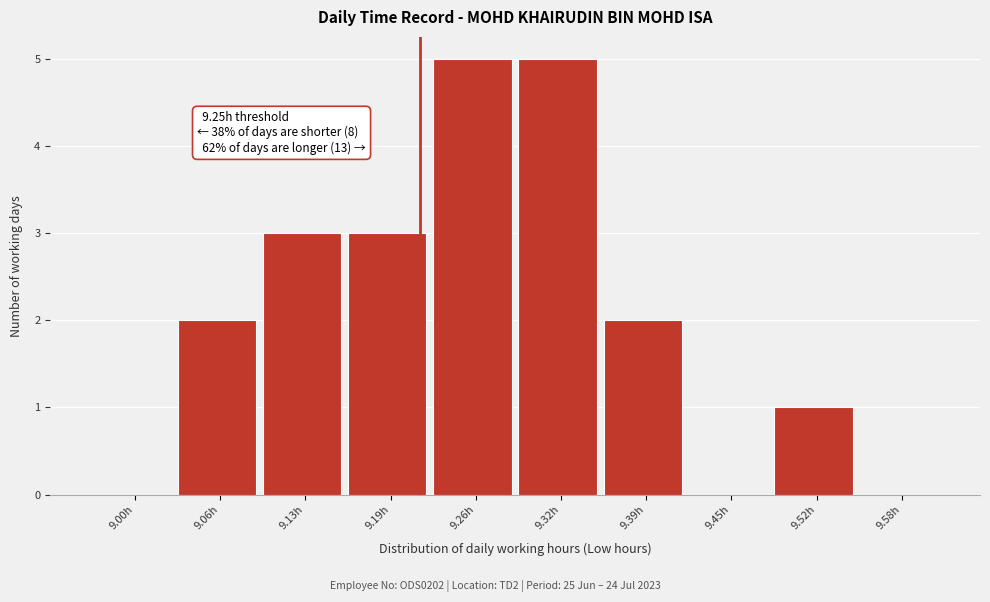

Reading left to right, transcribe all the data shown in this chart.

9.00h=0	9.06h=2	9.13h=3	9.19h=3	9.26h=5	9.32h=5	9.39h=2	9.45h=0	9.52h=1	9.58h=0